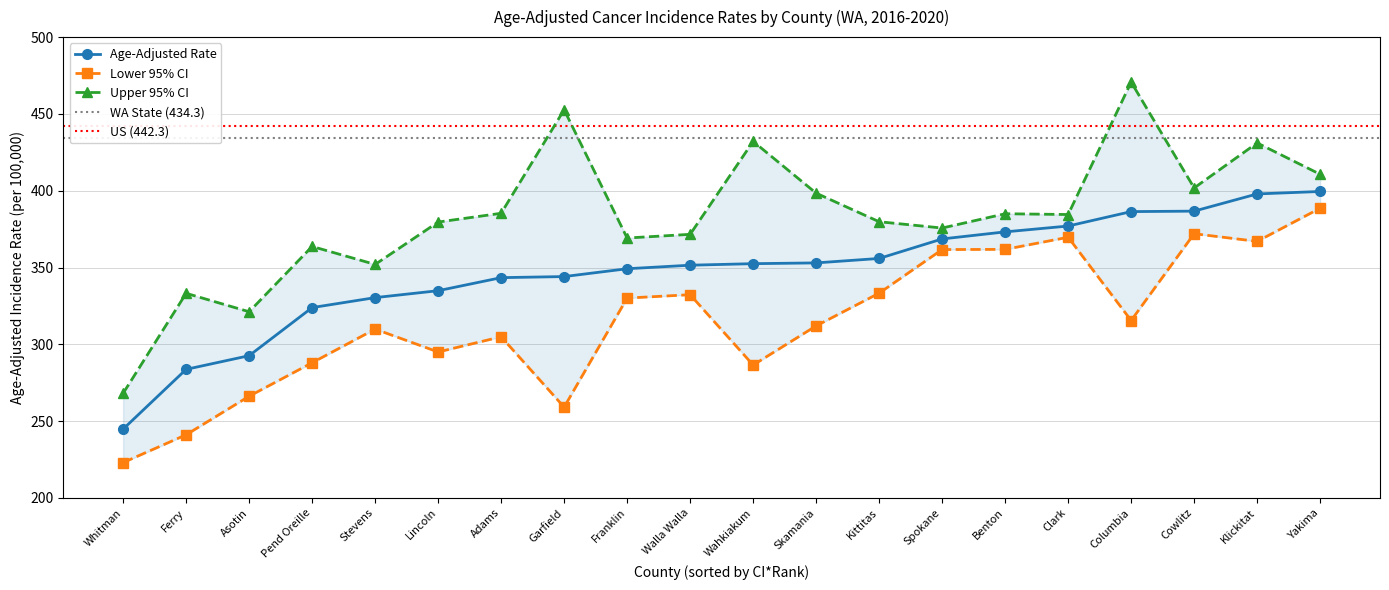

At which label does Age-Adjusted Rate first exceed 352?

Wahkiakum